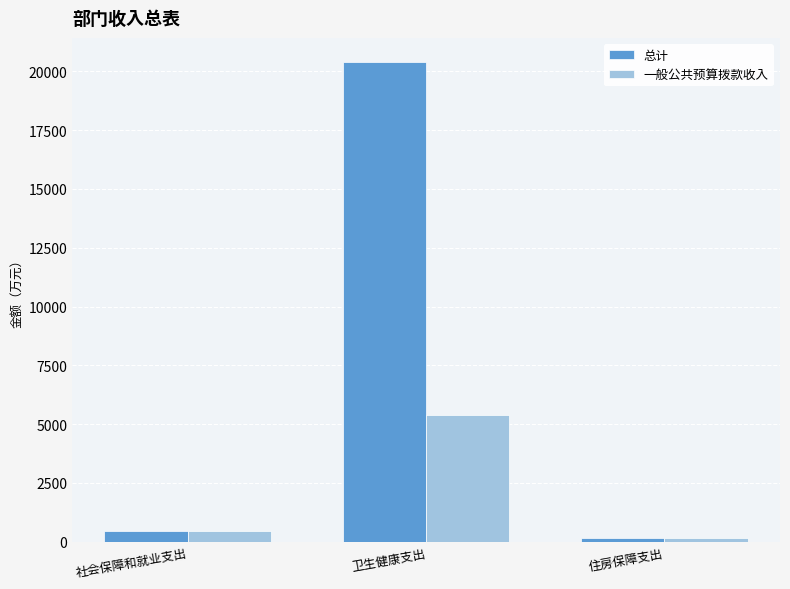

What is the value of the 一般公共预算拨款收入 bar at the 1st from the left?

438.3